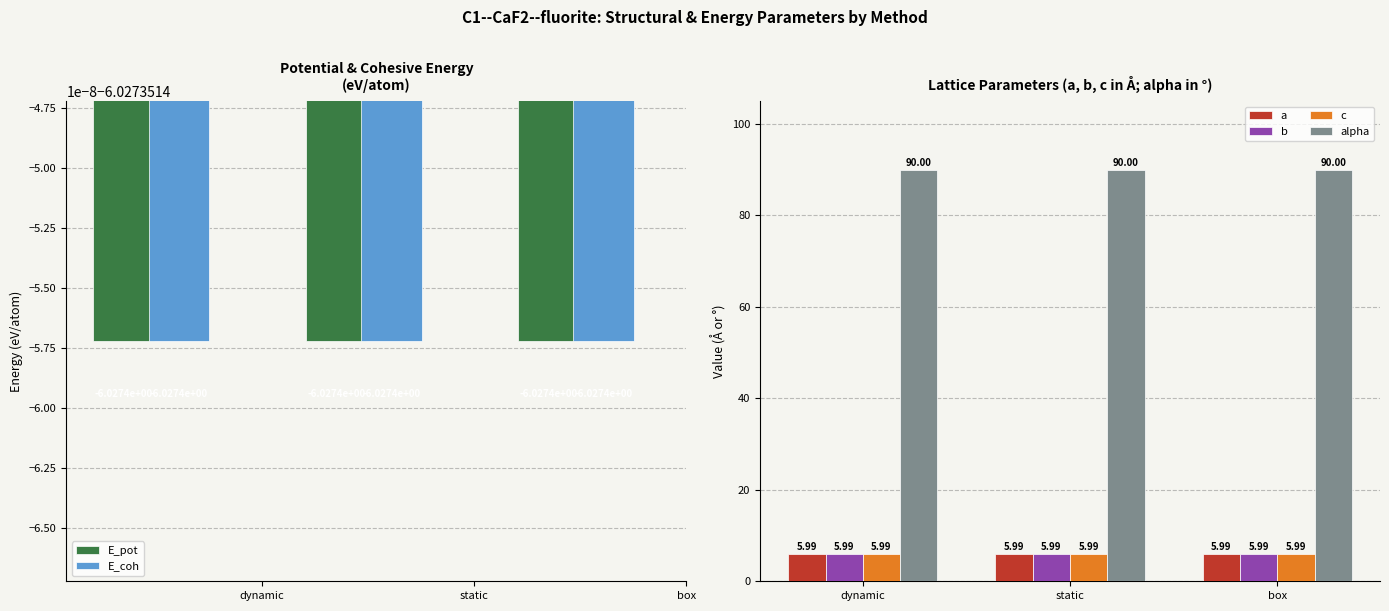

What is the lowest value of the E_pot series?

-6.0